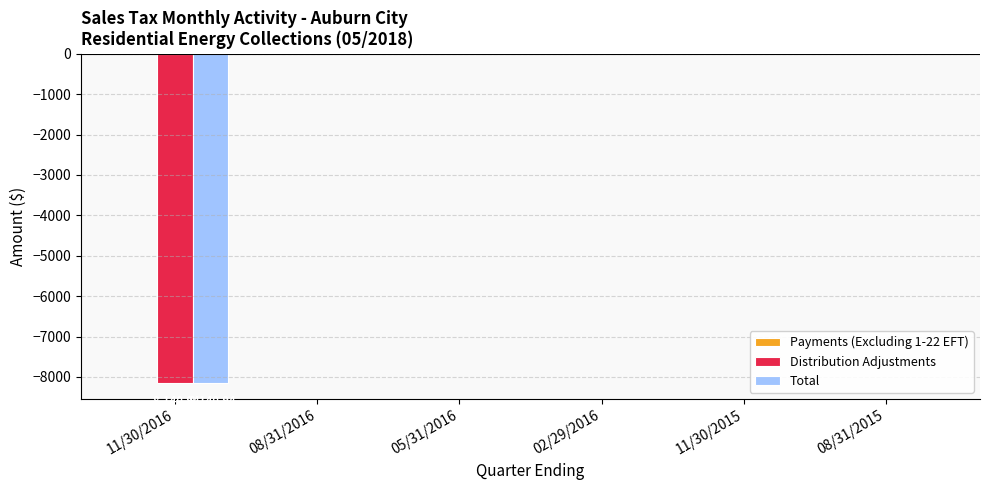

What is the total value across all series at 11/30/2016?

-16281.9